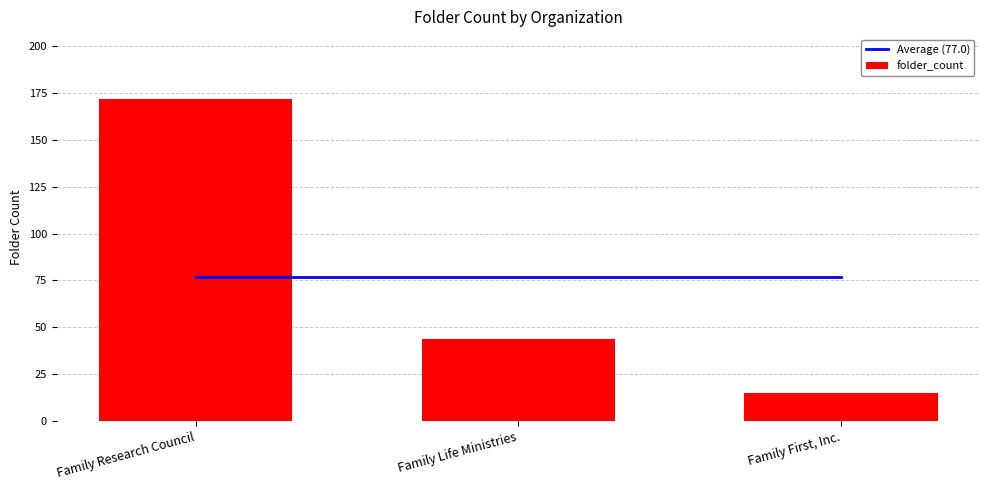

At how many categories does at least one series exceed 129?

1